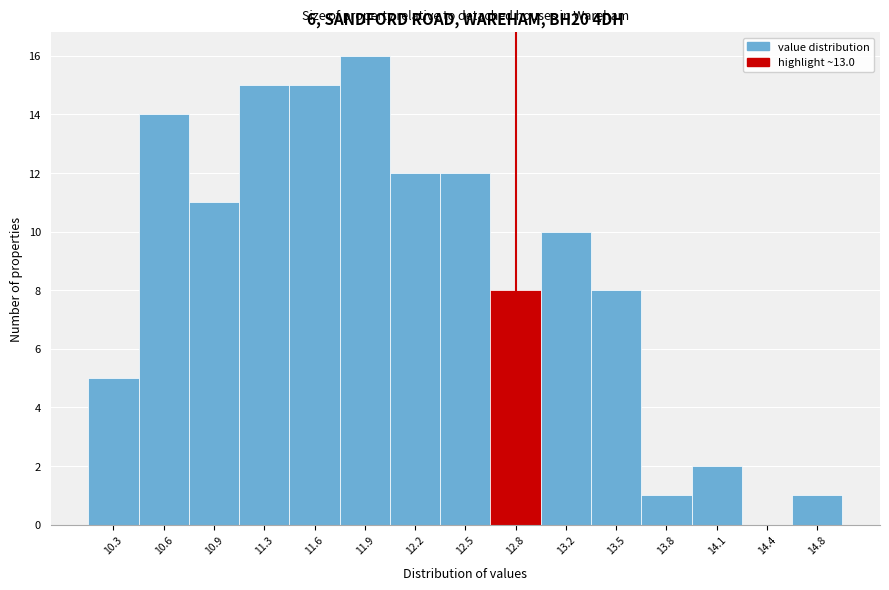

Reading left to right, extract all data points from this chart.

10.3=5	10.6=14	10.9=11	11.3=15	11.6=15	11.9=16	12.2=12	12.5=12	12.8=8	13.2=10	13.5=8	13.8=1	14.1=2	14.4=0	14.8=1